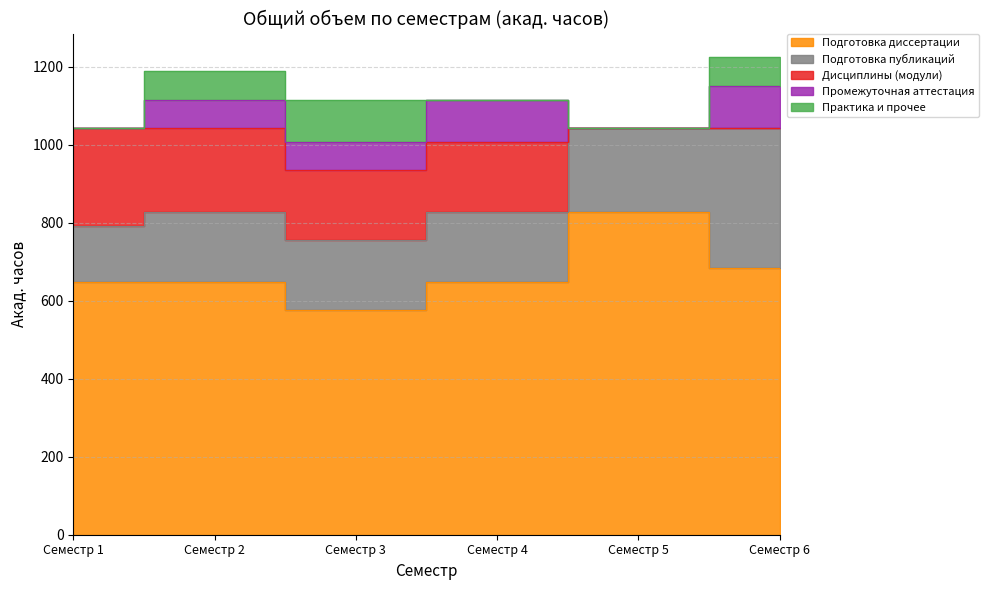

Between Семестр 6 and Семестр 4, which is larger?

Семестр 6